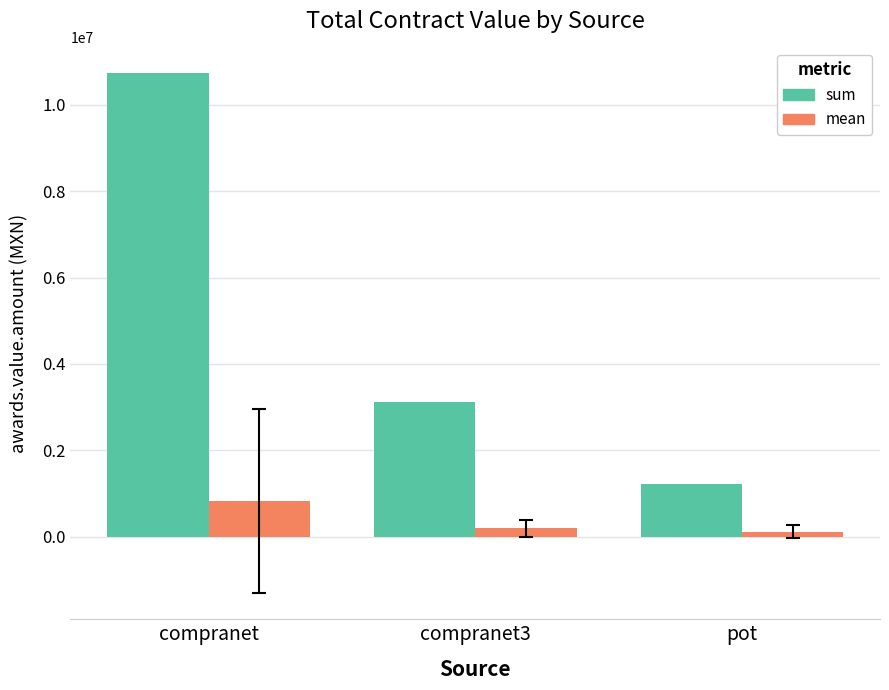

What is the difference between the highest and lowest values at compranet3?

2927456.5